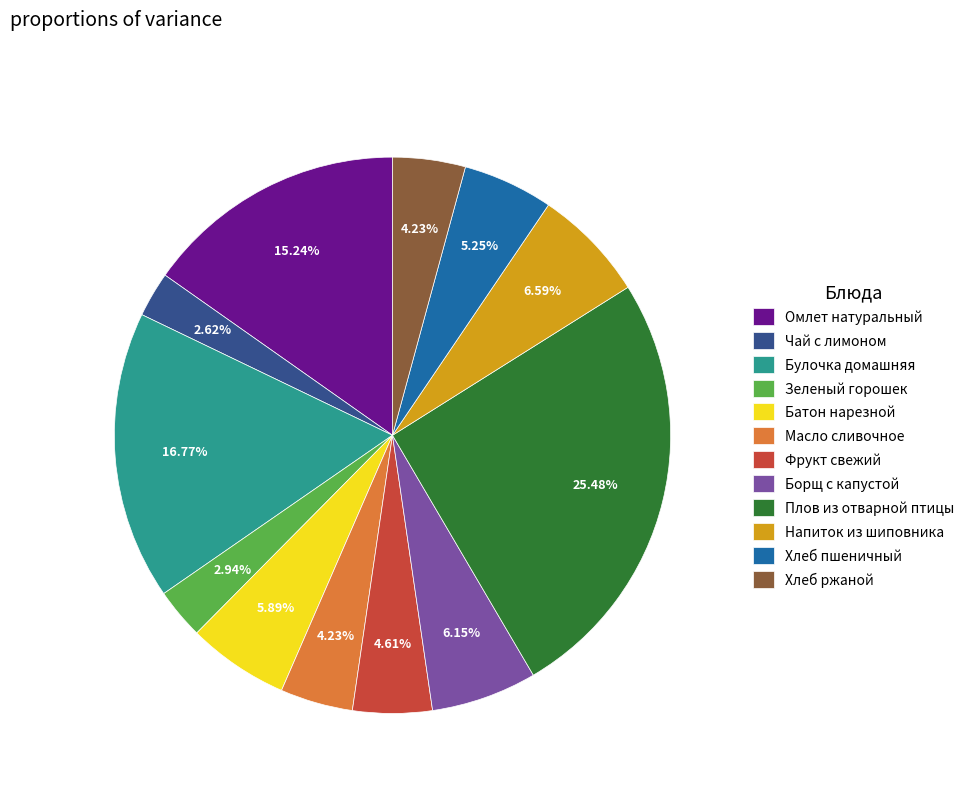

Is there any slice that represents more than half of the pie?

No